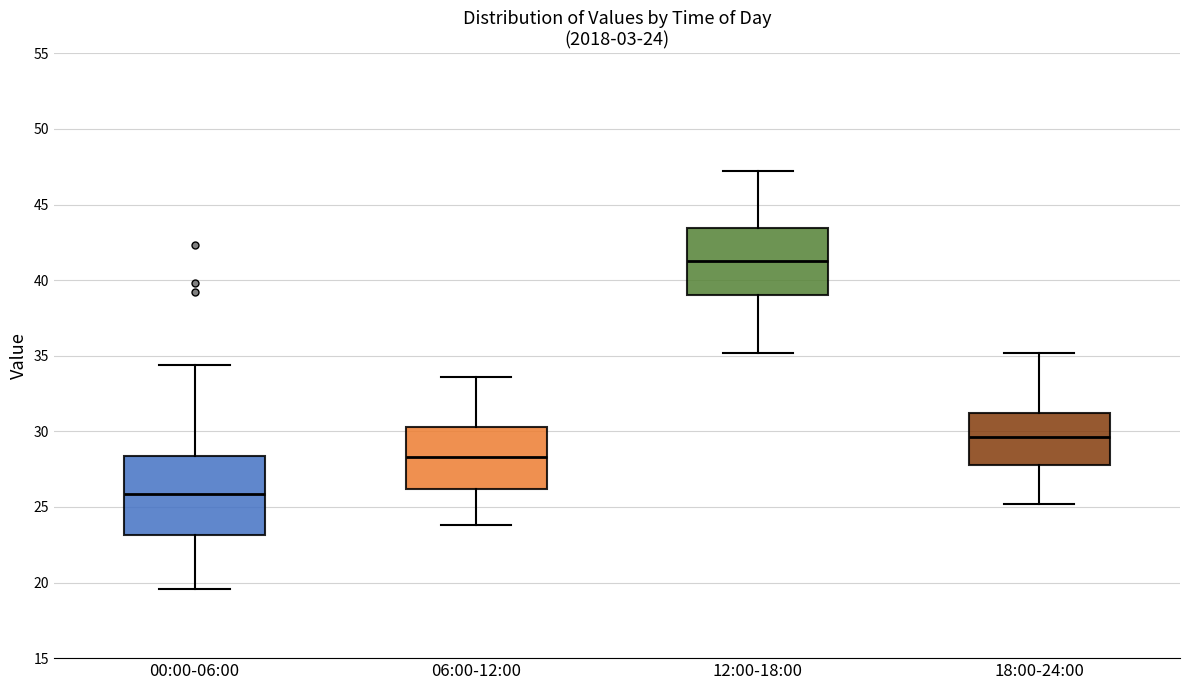

Which box has the lowest median line?

00:00-06:00